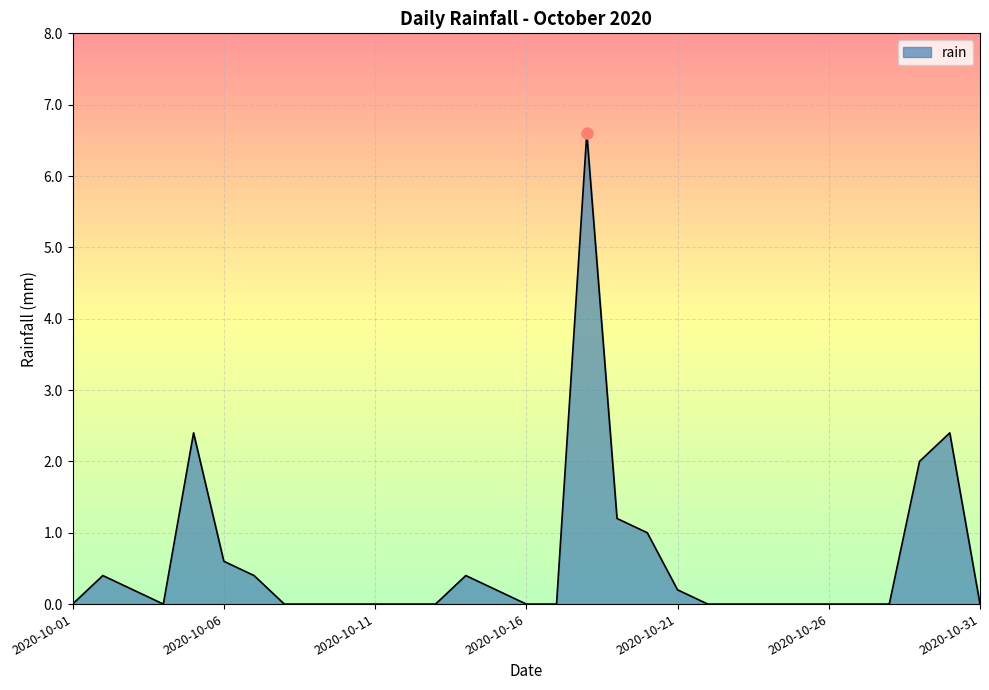

List the labels in order of value, smallest first.

2020-10-01, 2020-10-04, 2020-10-08, 2020-10-09, 2020-10-10, 2020-10-11, 2020-10-12, 2020-10-13, 2020-10-16, 2020-10-17, 2020-10-22, 2020-10-23, 2020-10-24, 2020-10-25, 2020-10-26, 2020-10-27, 2020-10-28, 2020-10-31, 2020-10-03, 2020-10-15, 2020-10-21, 2020-10-02, 2020-10-07, 2020-10-14, 2020-10-06, 2020-10-20, 2020-10-19, 2020-10-29, 2020-10-05, 2020-10-30, 2020-10-18